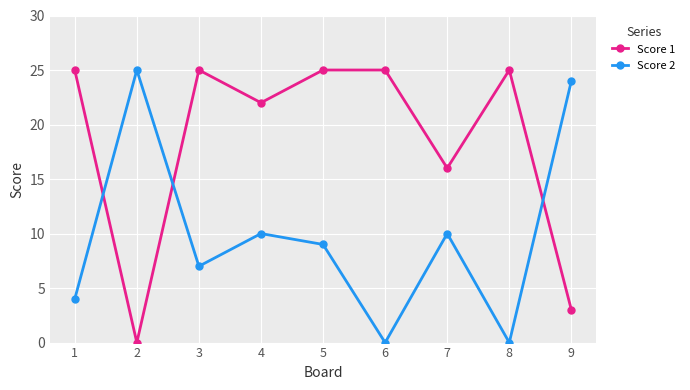

What is the average value of the Score 1 series?

18